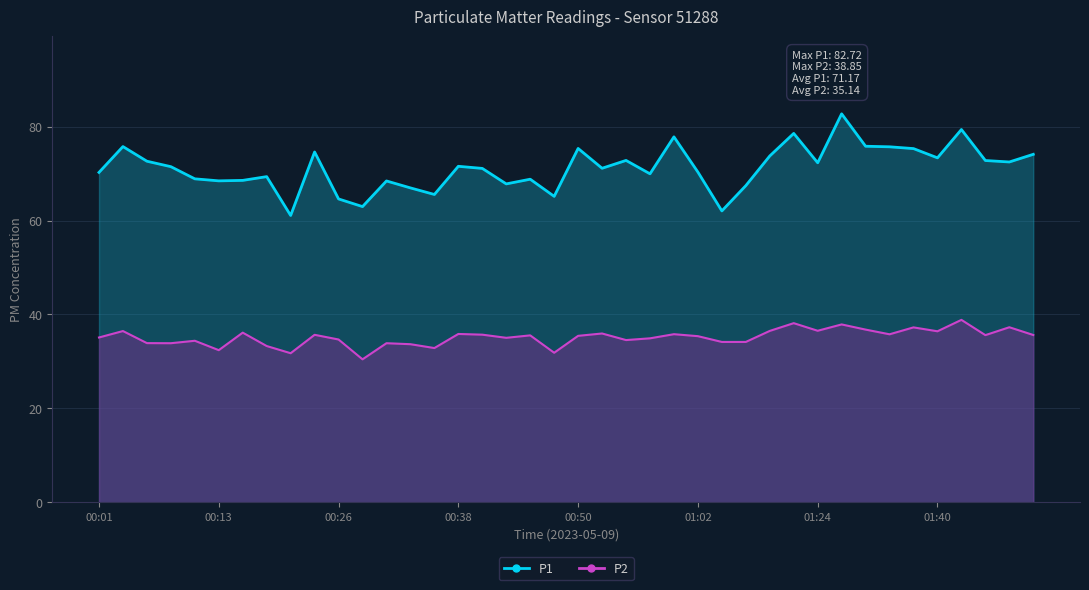

What is the value of the P1 point at the 36th from the left?

73.3